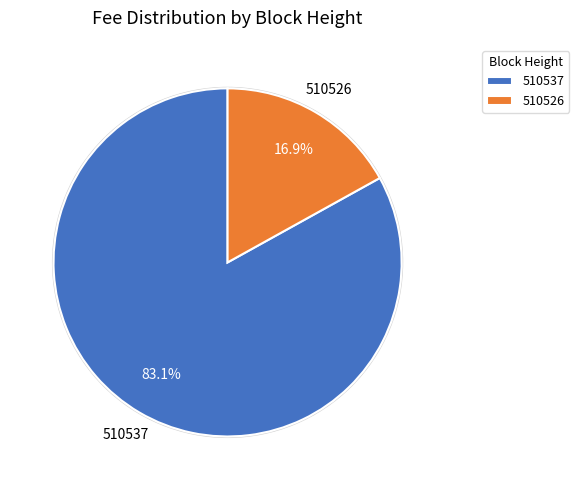

Count the number of slices in the pie.

2